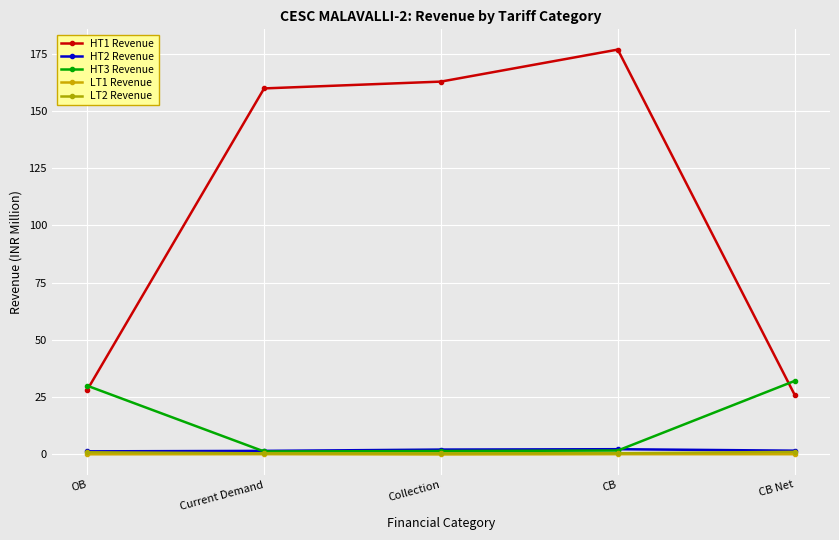

What is the average value of the LT1 Revenue series?

0.1